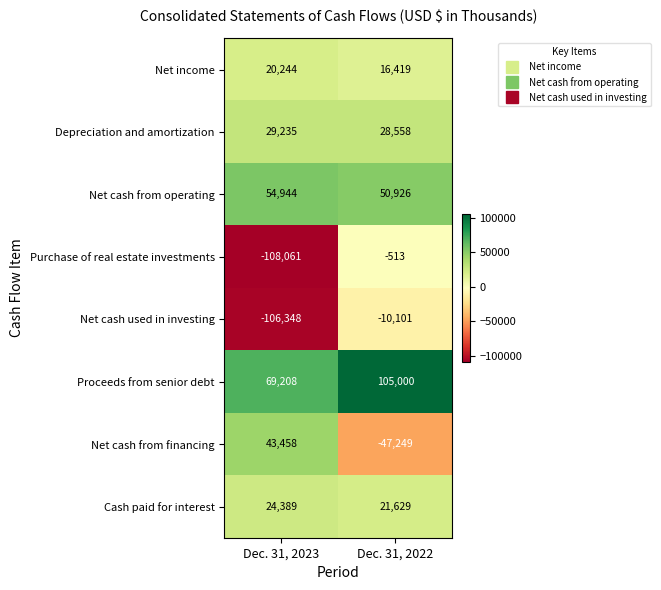

Reading left to right, extract all data points from this chart.

Net income: 20244	16419
Depreciation and amortization: 29235	28558
Net cash from operating: 54944	50926
Purchase of real estate investments: -108061	-513
Net cash used in investing: -106348	-10101
Proceeds from senior debt: 69208	105000
Net cash from financing: 43458	-47249
Cash paid for interest: 24389	21629